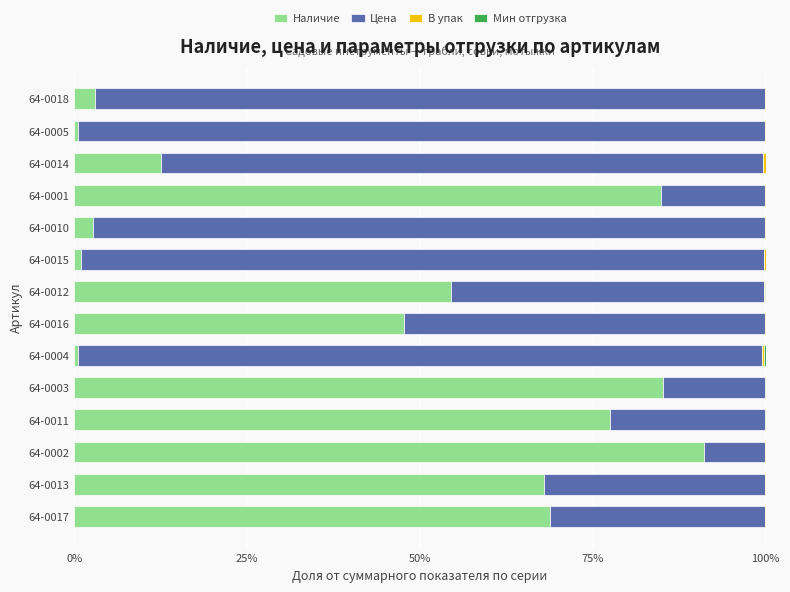

At which label does Наличие reach its peak?

64-0002